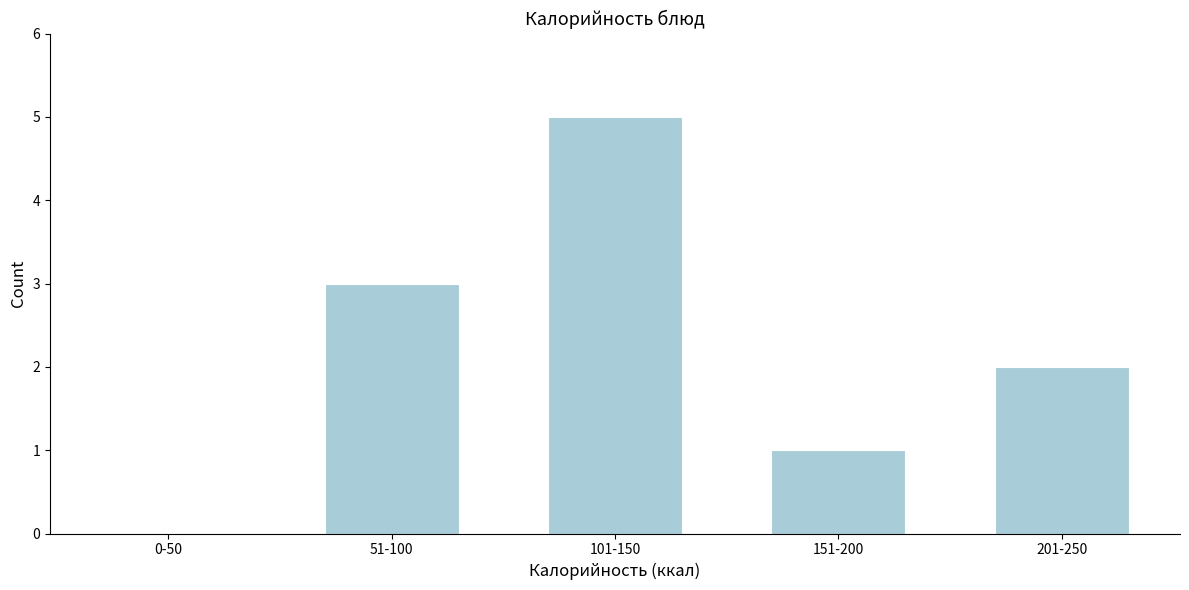

Reading left to right, transcribe all the data shown in this chart.

0-50=0	51-100=3	101-150=5	151-200=1	201-250=2